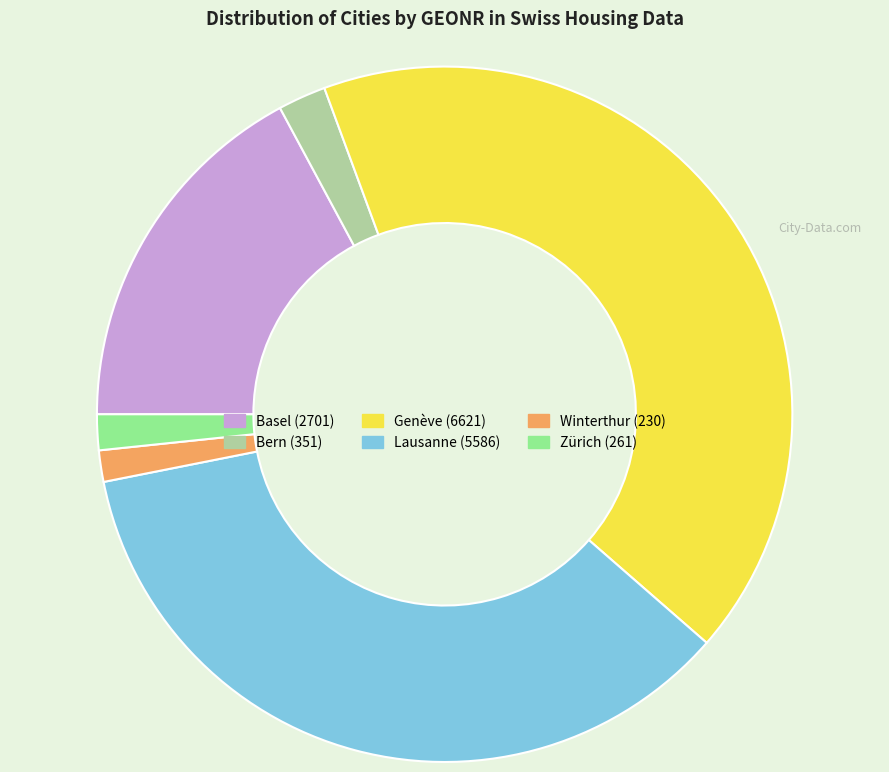

How many slices are in this pie chart?

6